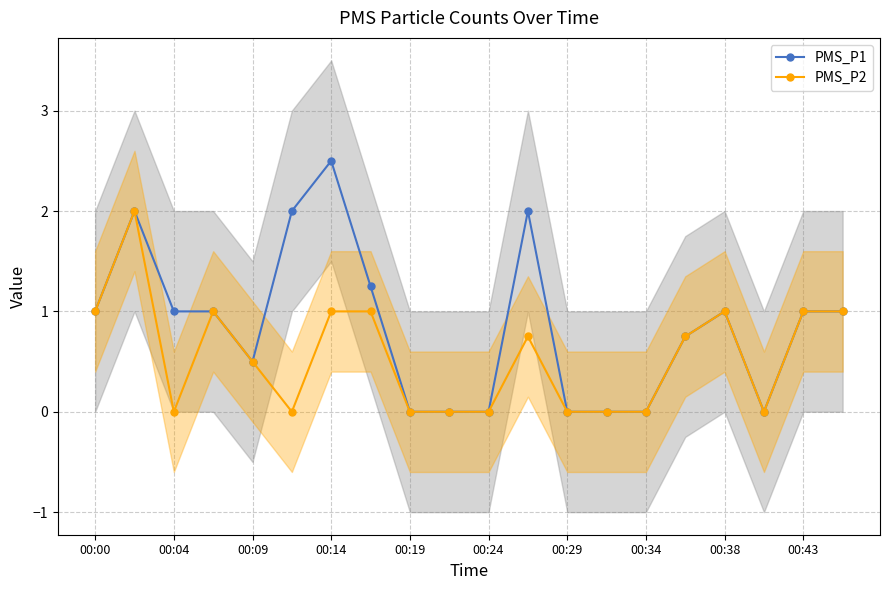

The value of PMS_P2 at 00:38 is 1.0. True or false?

True